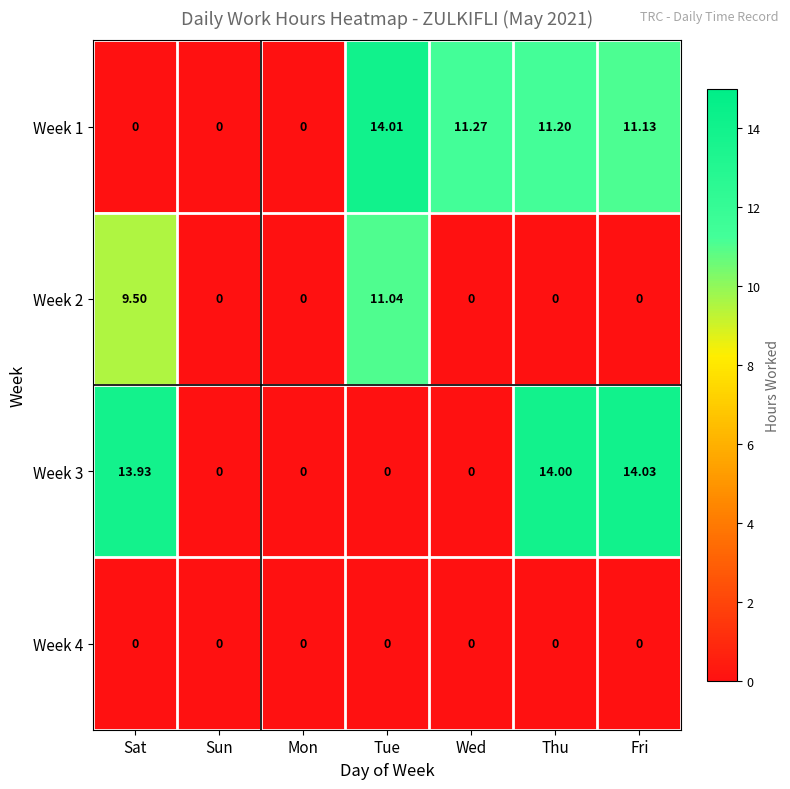

Where is Week 1 nearest to the value 7?

Fri